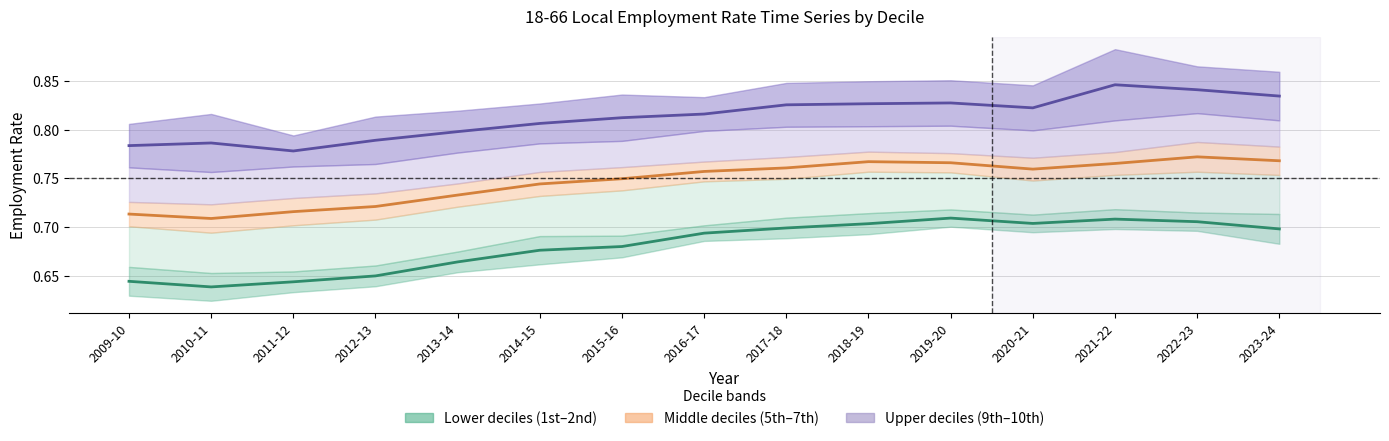

True or false: Decile 5-7 mid and Decile 9-10 mid intersect in this chart.

False